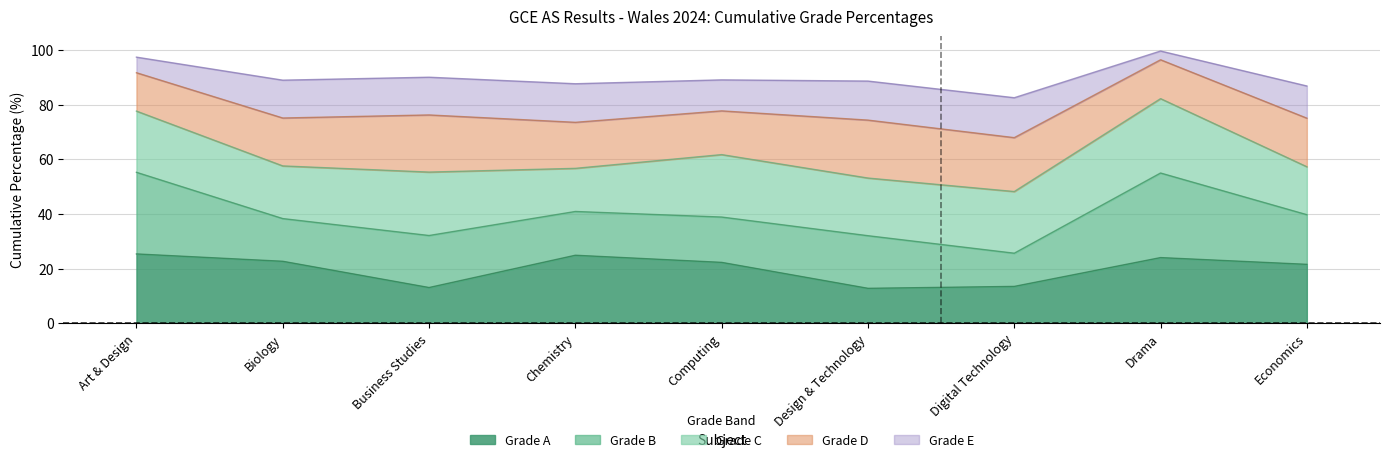

Count the number of data series in this chart.

5